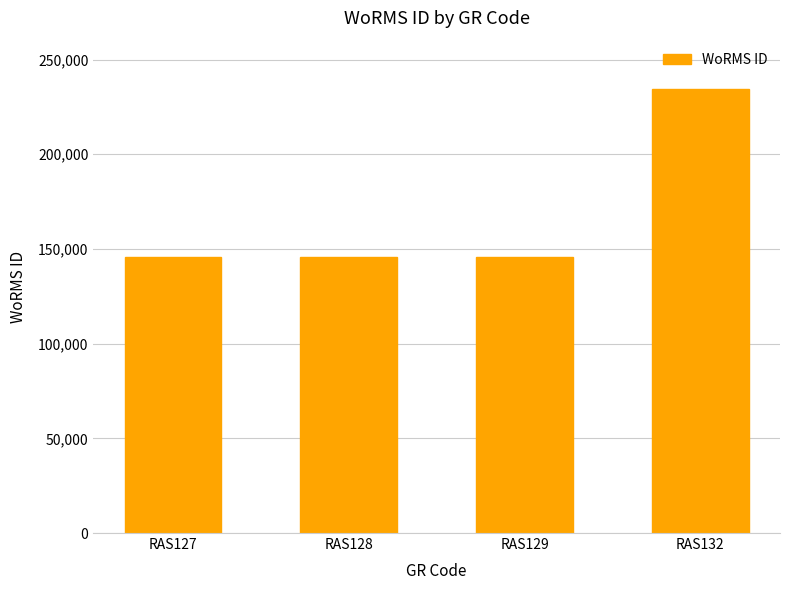

What is the ratio of the value at RAS129 to the value at RAS132?

0.6